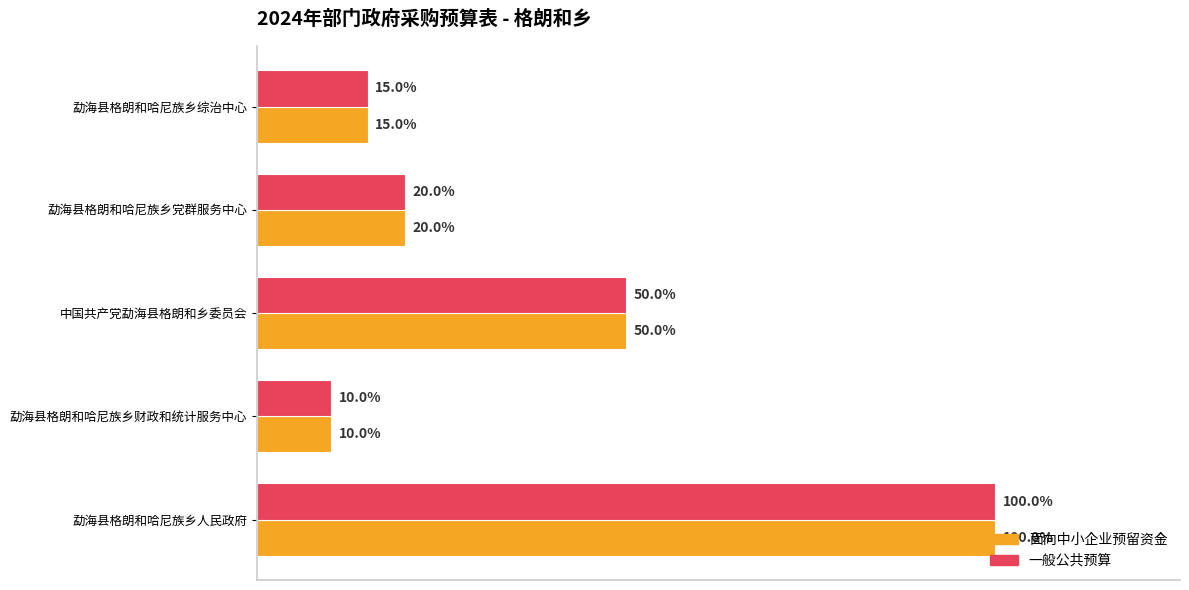

At how many categories does at least one series exceed 7612?

1